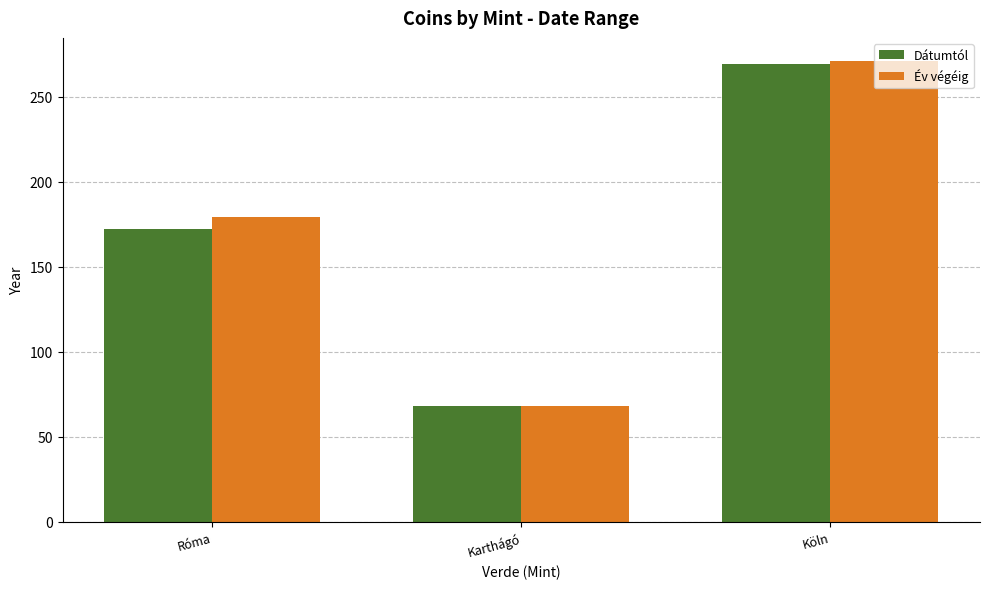

What is the minimum value shown in the chart?

68.0